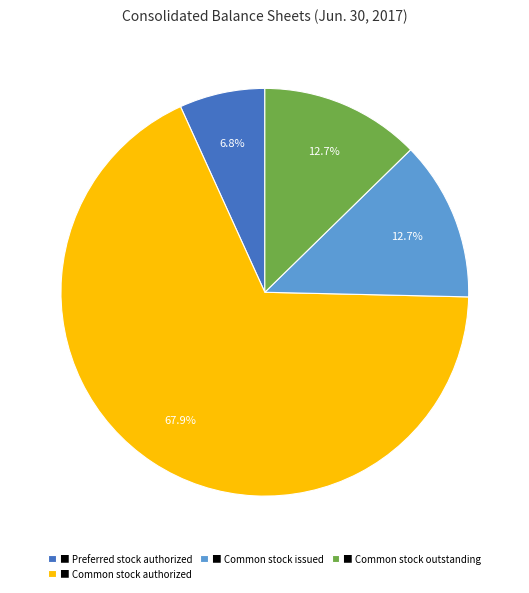

What is the smallest slice in the pie chart?

■ Preferred stock authorized